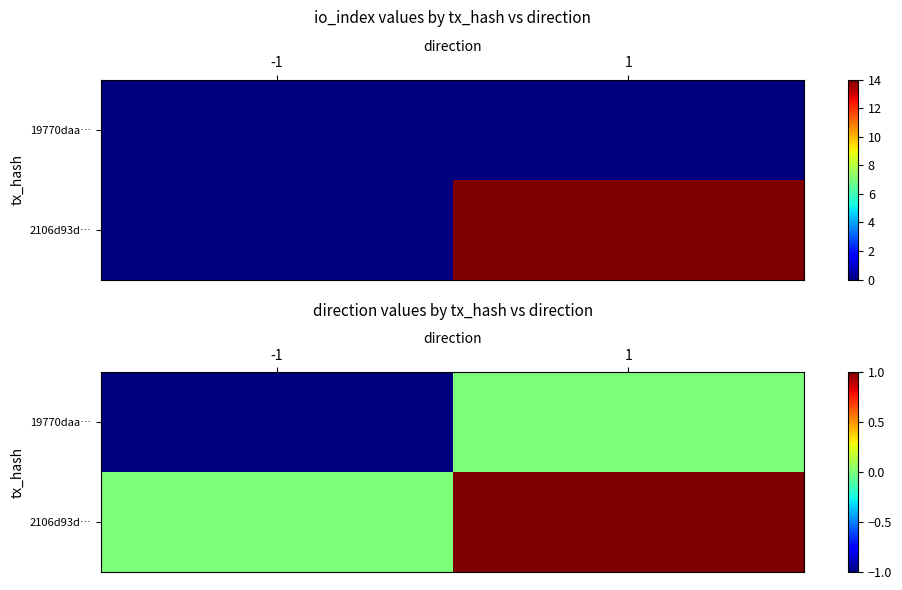

At which label is 2106d93d… closest to 0?

-1